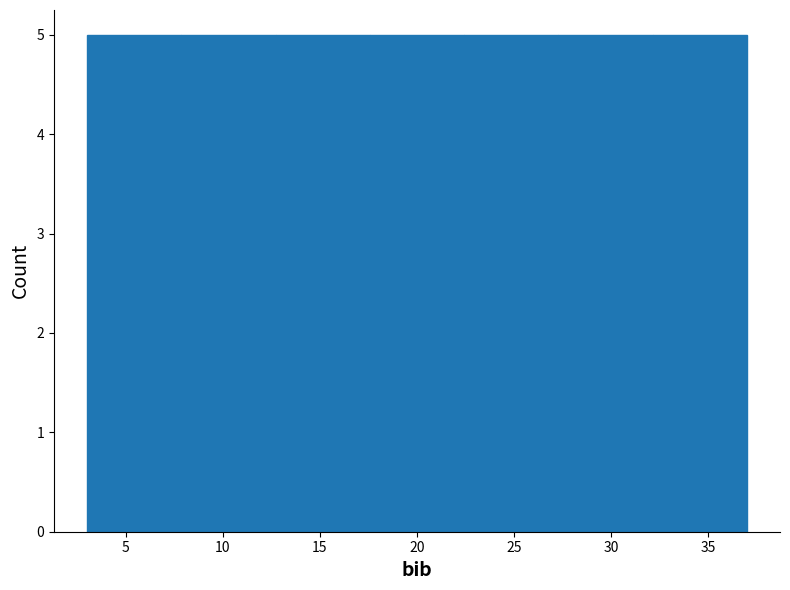

Reading left to right, list every bar in this chart as the range it spans on the x-axis followed by its height. Neither the bar edges nor the heights are printed on the chart, so give them approximately, as read against the axes.

3.0 to 8.0: 5
8.0 to 12.5: 5
12.5 to 17.5: 5
17.5 to 22.5: 5
22.5 to 27.5: 5
27.5 to 32.0: 5
32.0 to 37.0: 5